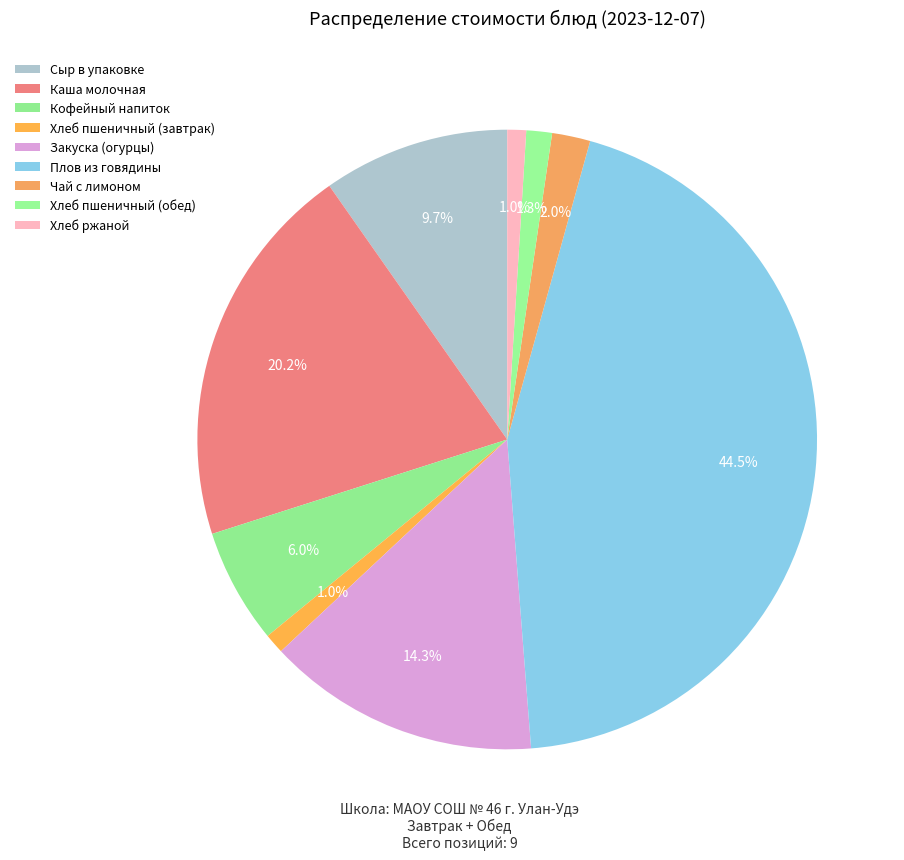

Is there a majority slice in this chart?

No